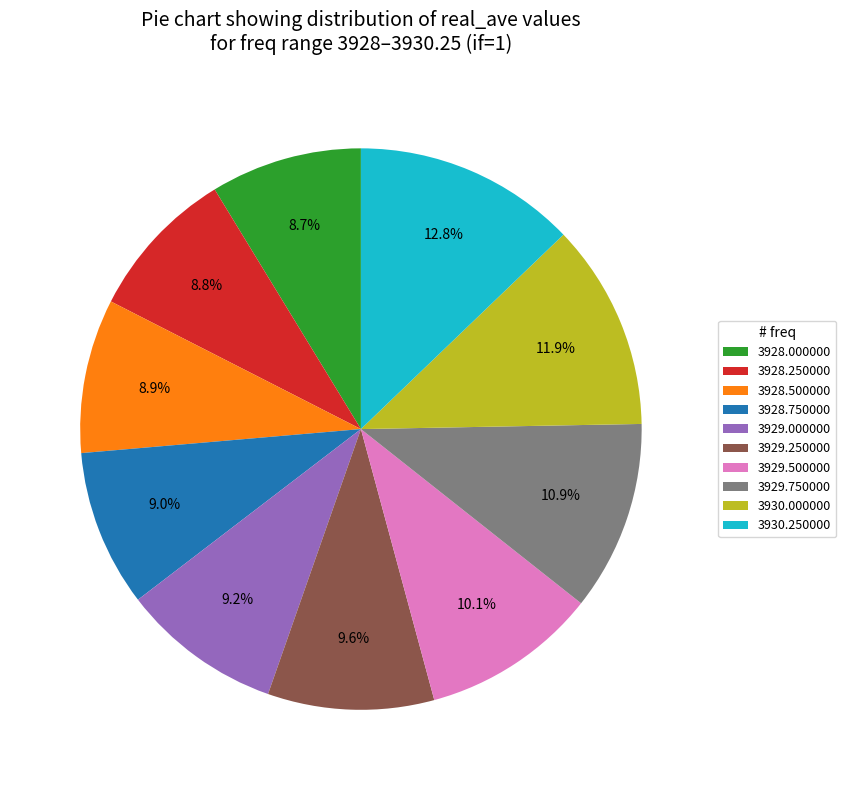

To the nearest percent, what is the average slice percentage?

10%